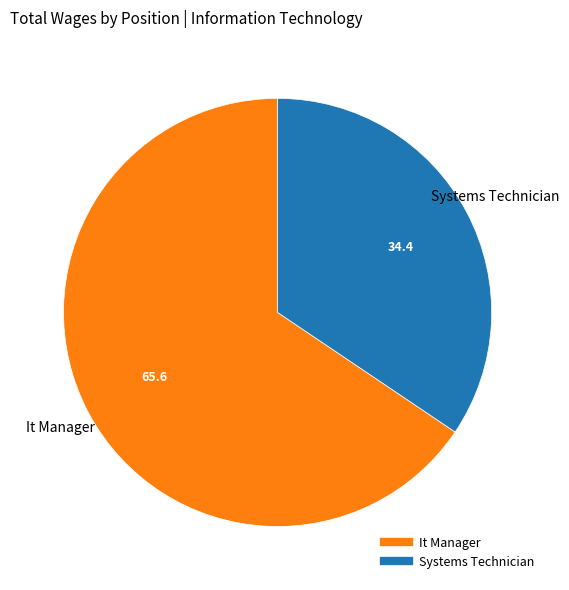

The It Manager slice represents 58% of the pie. True or false?

False